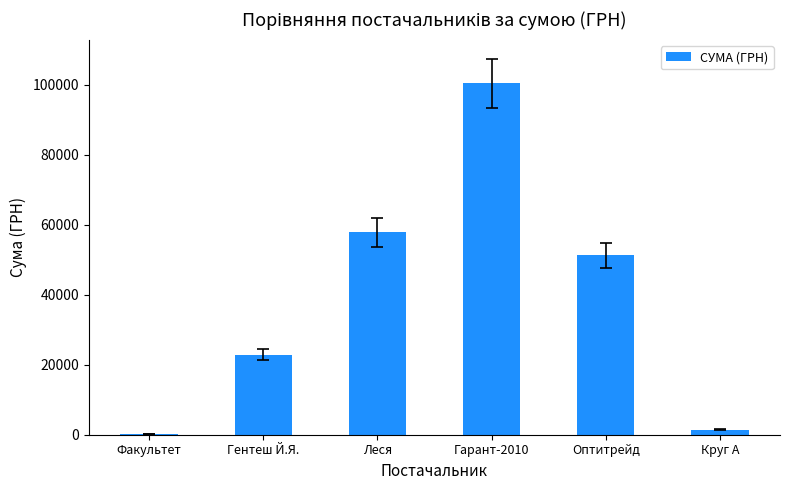

The chart shows a value of 51204.7 at Оптитрейд. True or false?

True